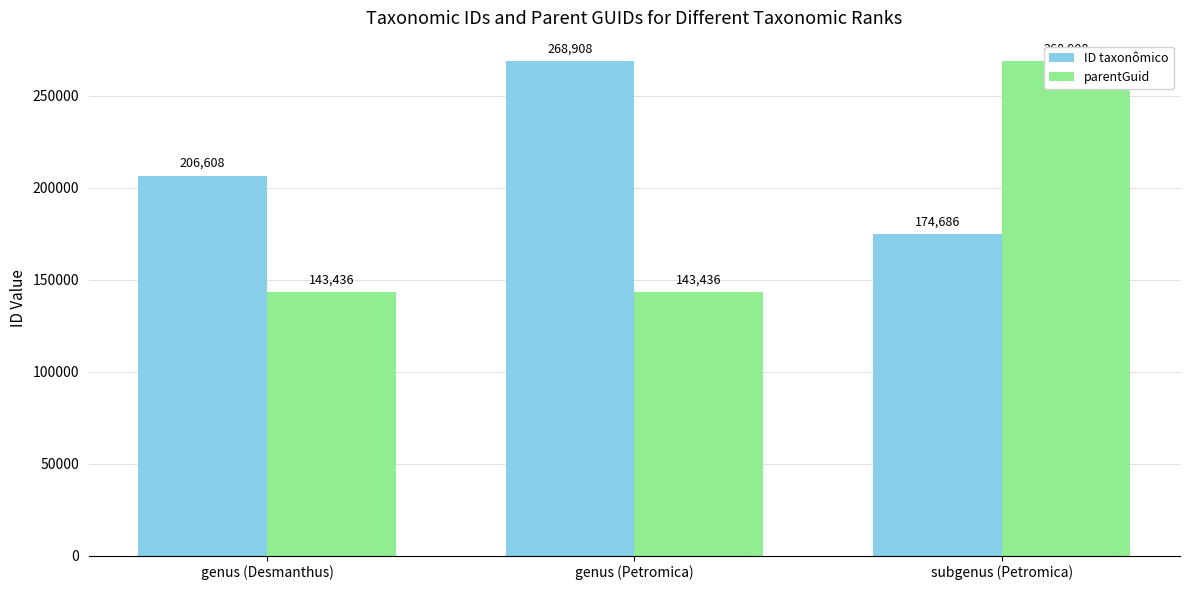

The value of ID taxonômico at genus (Petromica) is 414282. True or false?

False